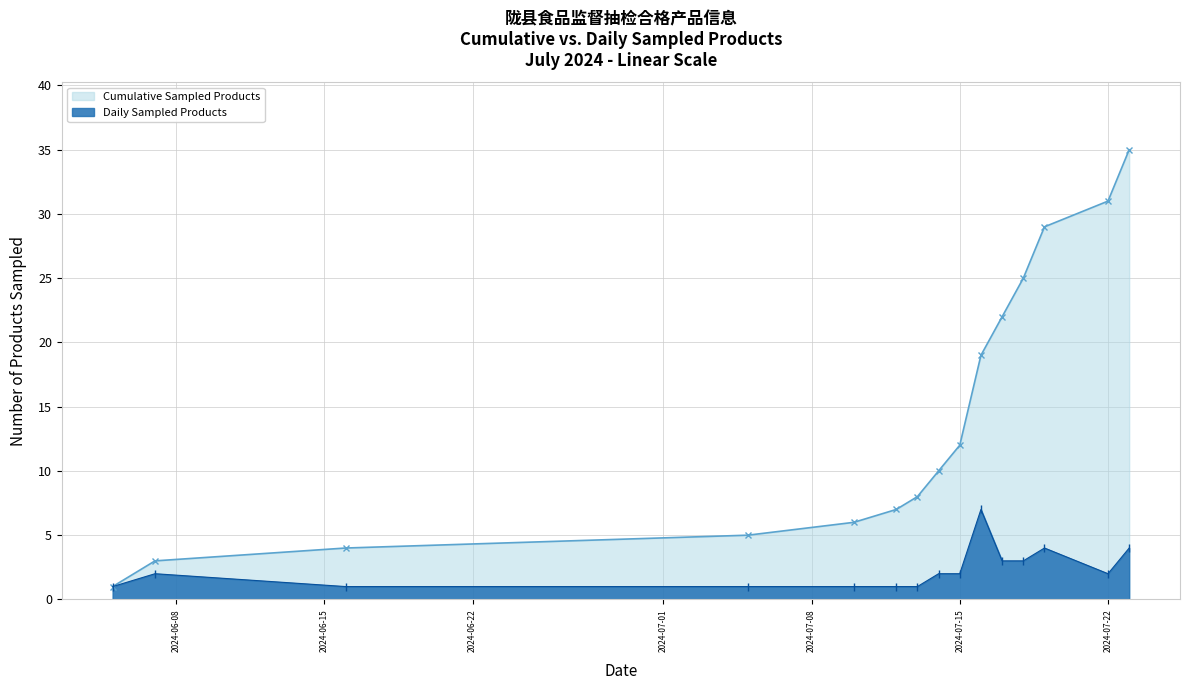

Reading right to left, what are all the values shown in this chart?

Cumulative Sampled Products: 35	31	29	25	22	19	12	10	8	7	6	5	4	3	1
Daily Sampled Products: 4	2	4	3	3	7	2	2	1	1	1	1	1	2	1